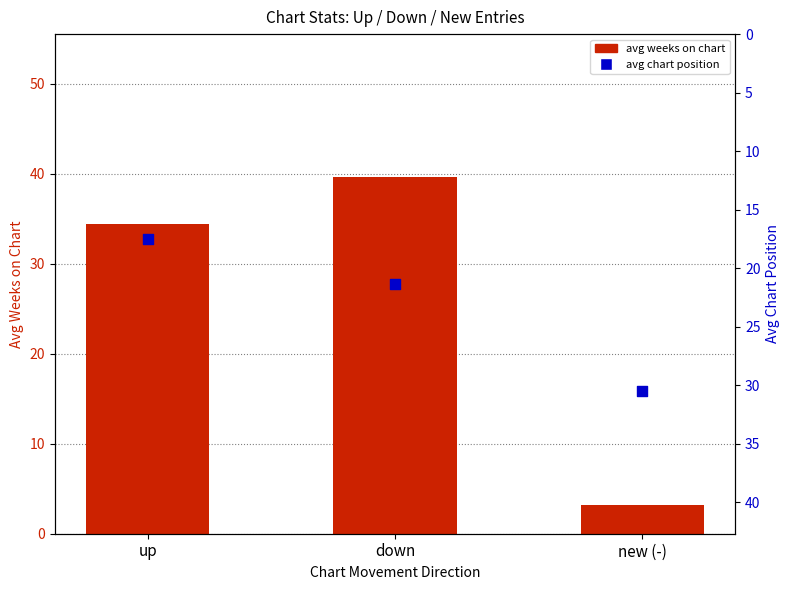

What is the total value across all series at down?

61.0